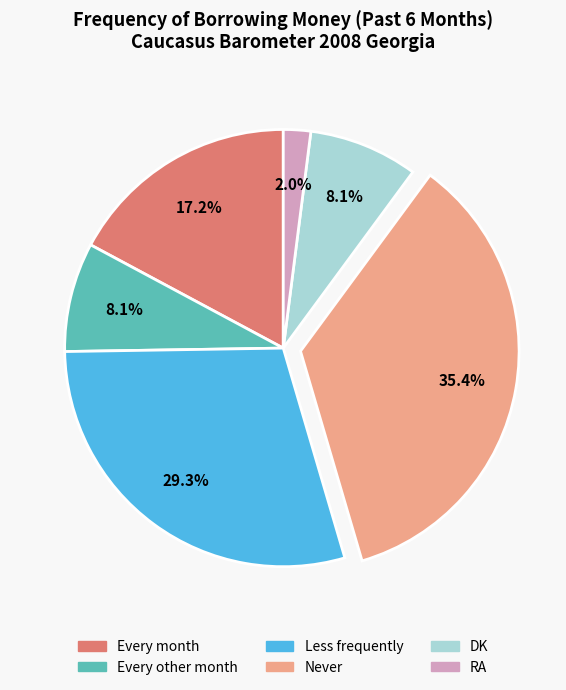

Is it true that Every month is 17% of the pie?

True